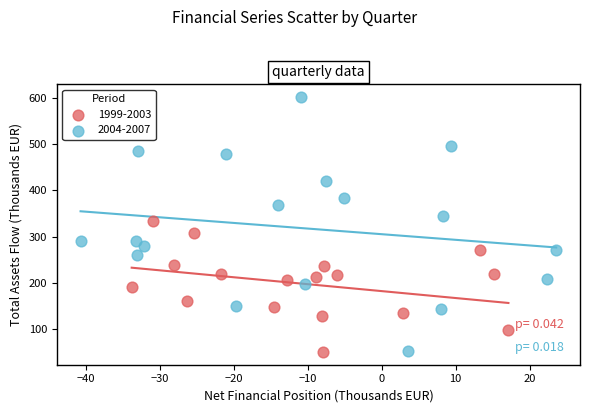

Which series contains the highest Y value?

2004-2007